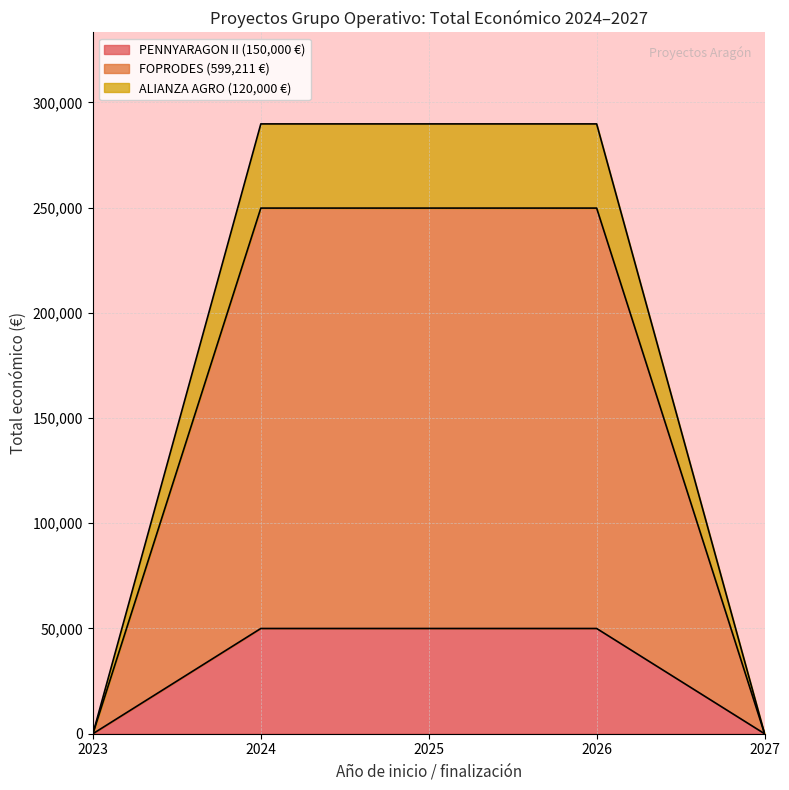

The chart shows a value of 1063257 at 2024 (FOPRODES). True or false?

False